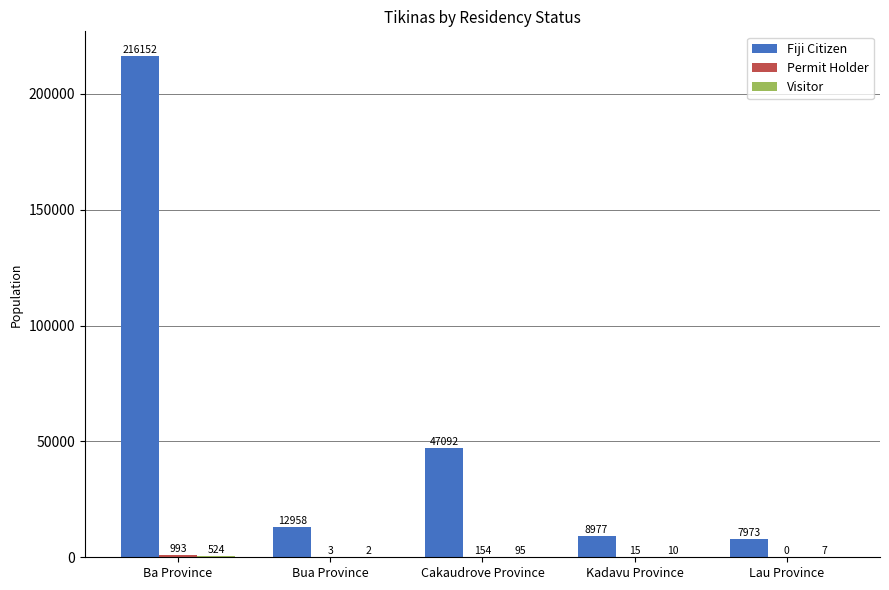

What is the maximum value shown in the chart?

216152